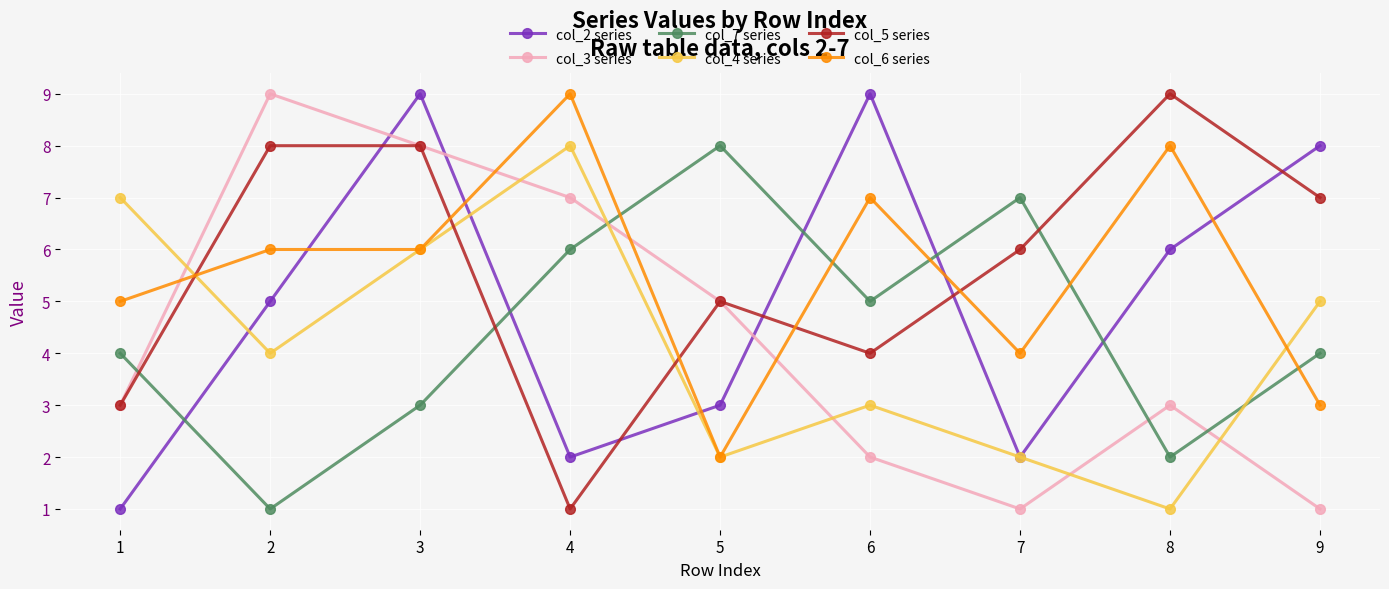

What is the approximate value of col_3 series at 4?

7